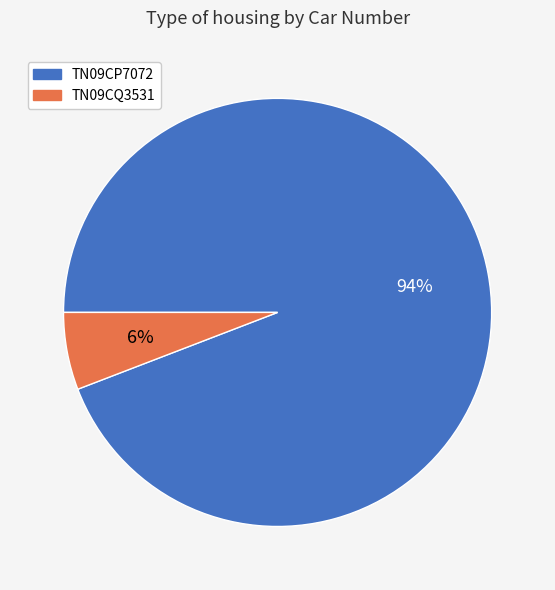

Which slice represents more than half of the pie?

TN09CP7072